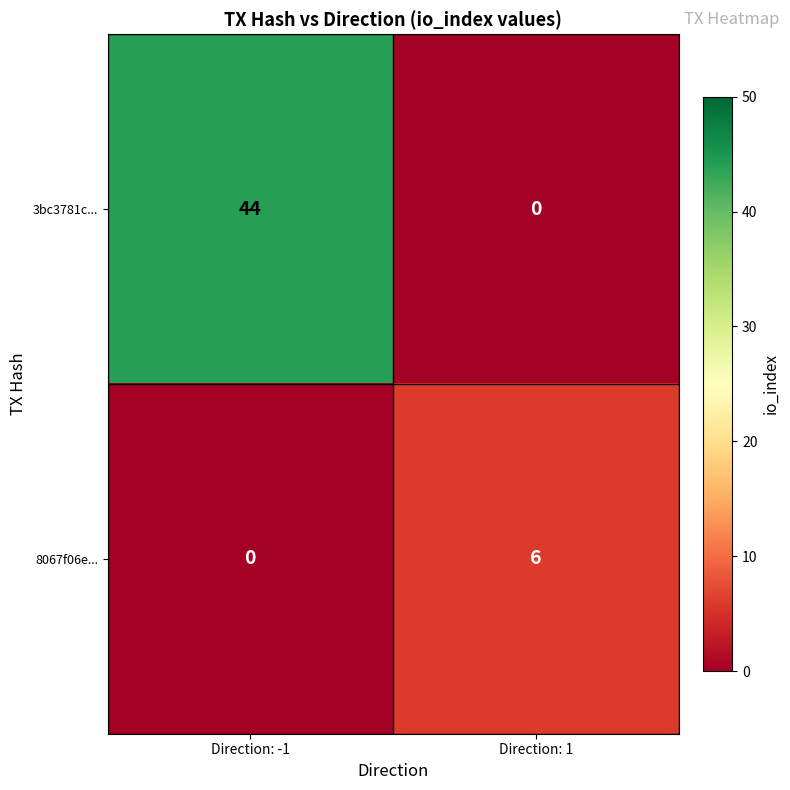

Reading left to right, what are all the values shown in this chart?

3bc3781c...: Direction: -1=44	Direction: 1=0
8067f06e...: Direction: -1=0	Direction: 1=6